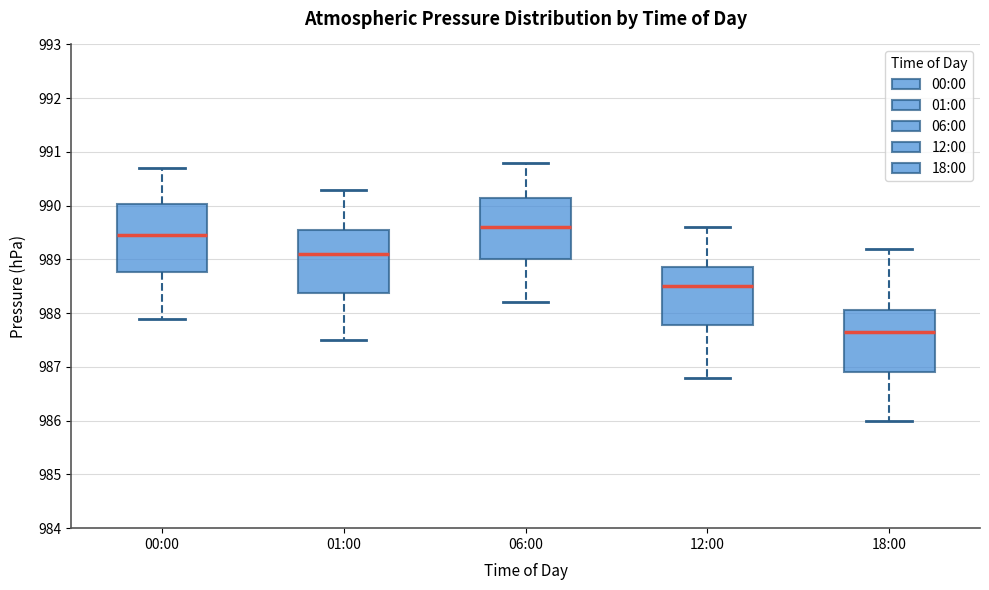

Where is the upper edge of the box for 01:00 on the y-axis? The values are not printed on the chart, so give them approximately, as read against the axis.

989.6